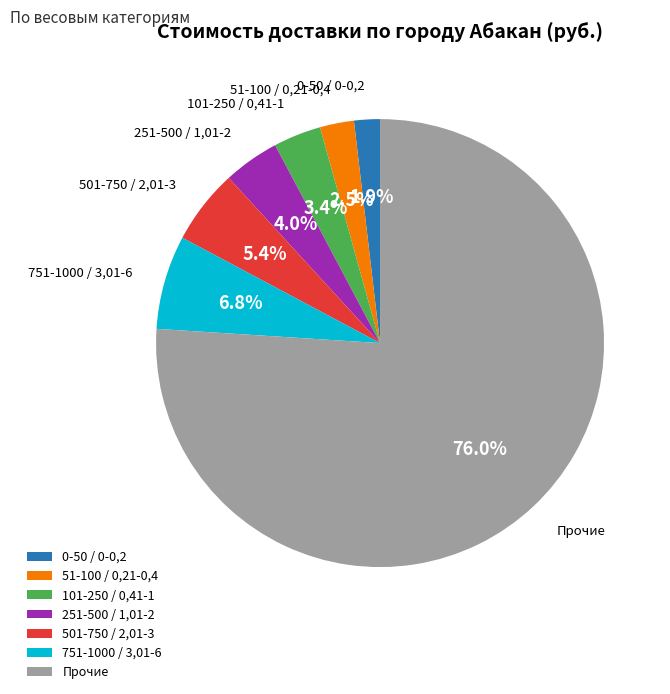

To the nearest percent, what percentage of the pie is 0-50 / 0-0,2?

2%